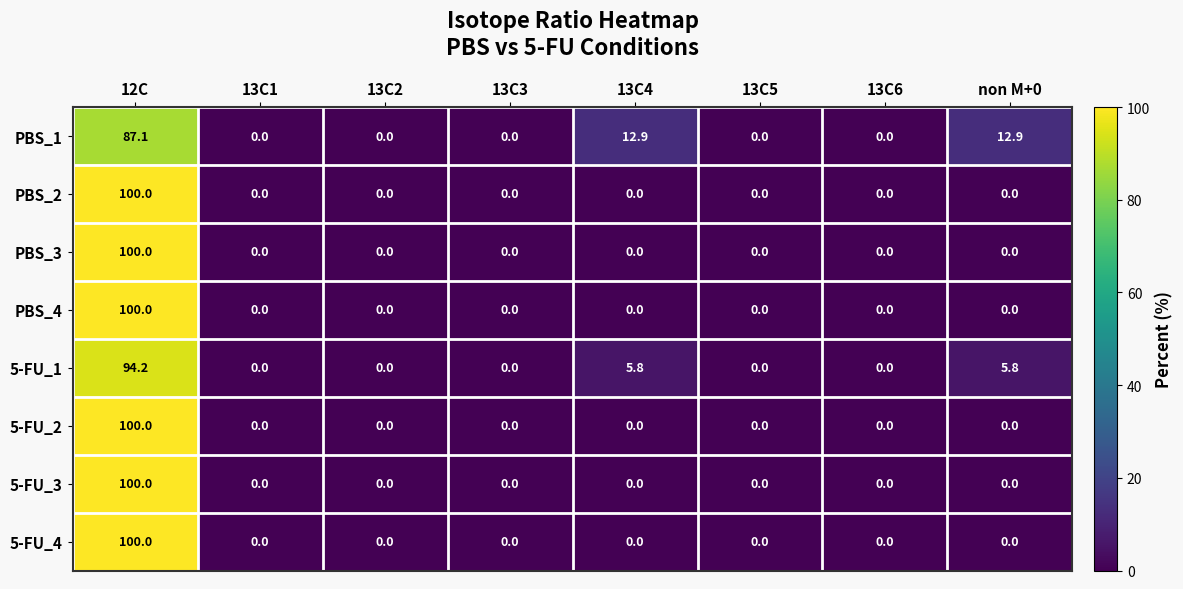

What is the maximum value shown in the chart?

100.0